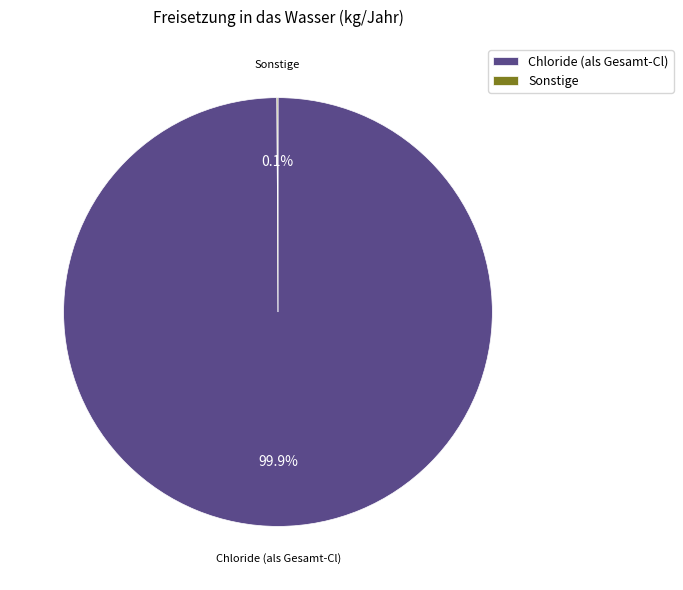

What is the largest slice in the pie chart?

Chloride (als Gesamt-Cl)